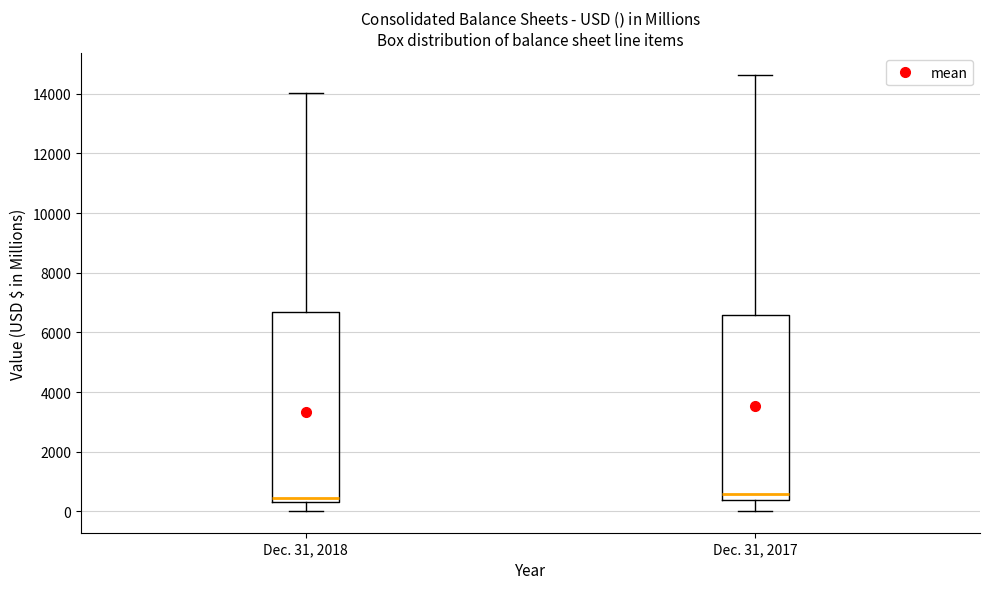

Reading left to right, read every box against the y-axis: the position of its median line, the range the box covers, and the ends of its whiskers. The values are not printed on the chart, so give them approximately, as read against the axis.

Dec. 31, 2018: median 400 (just above the box's lower edge), box 400 to 6600, whiskers 0 to 14000
Dec. 31, 2017: median 600, box 400 to 6600, whiskers 0 to 14600